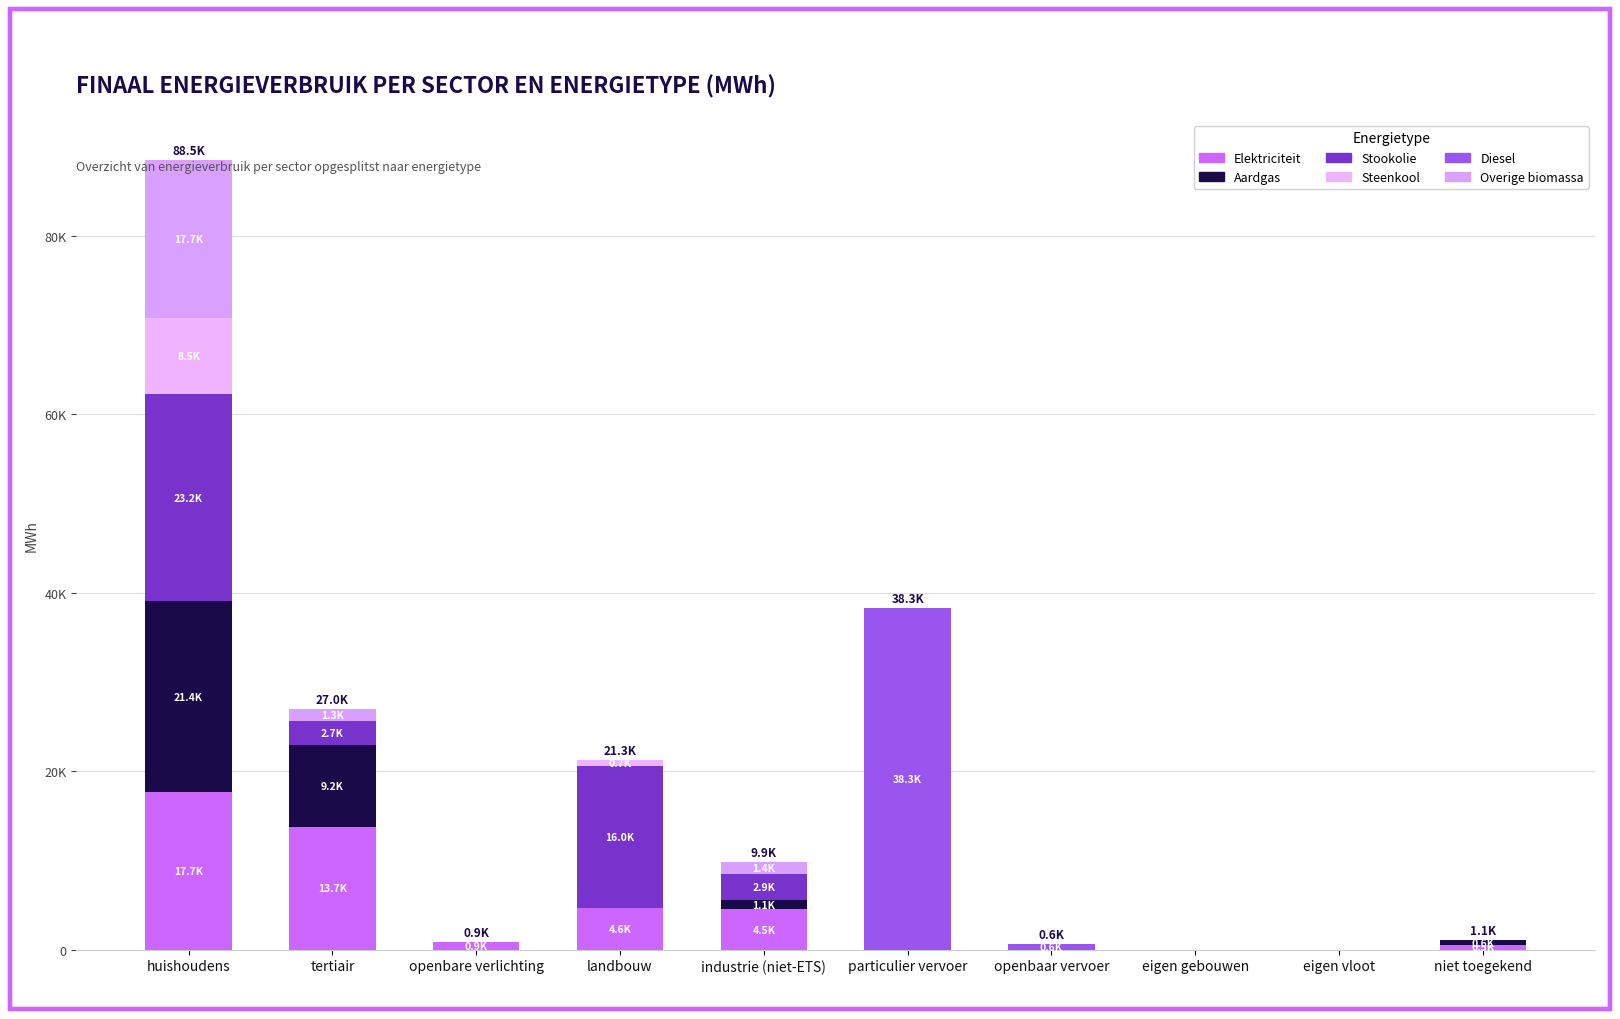

Are the bars horizontal?

No